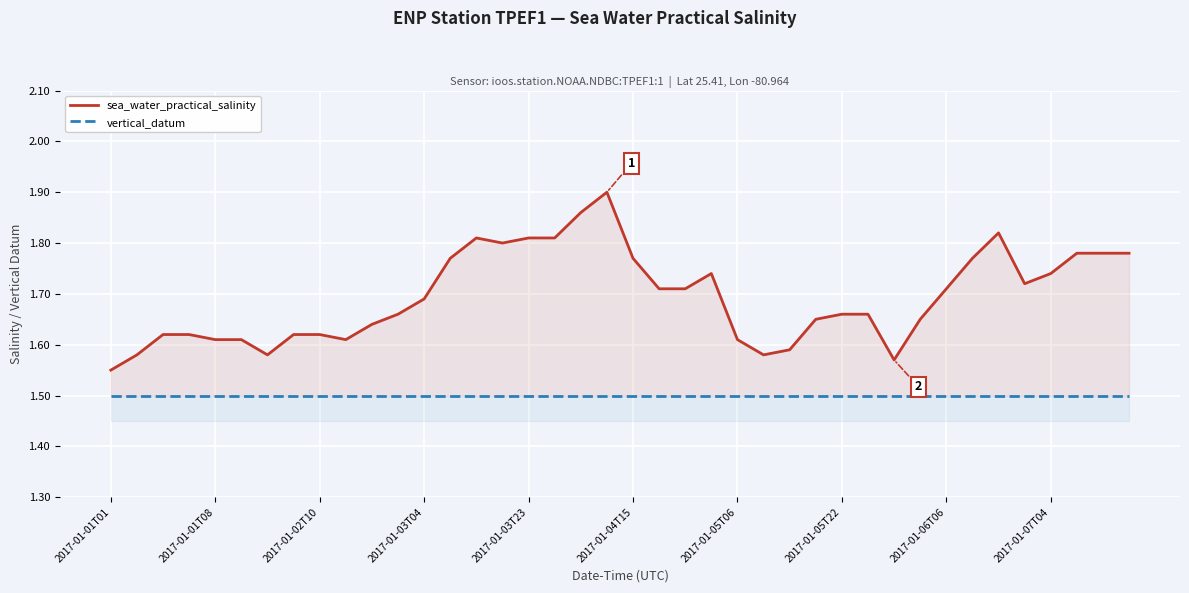

What is the average value of the sea_water_practical_salinity series?

1.7